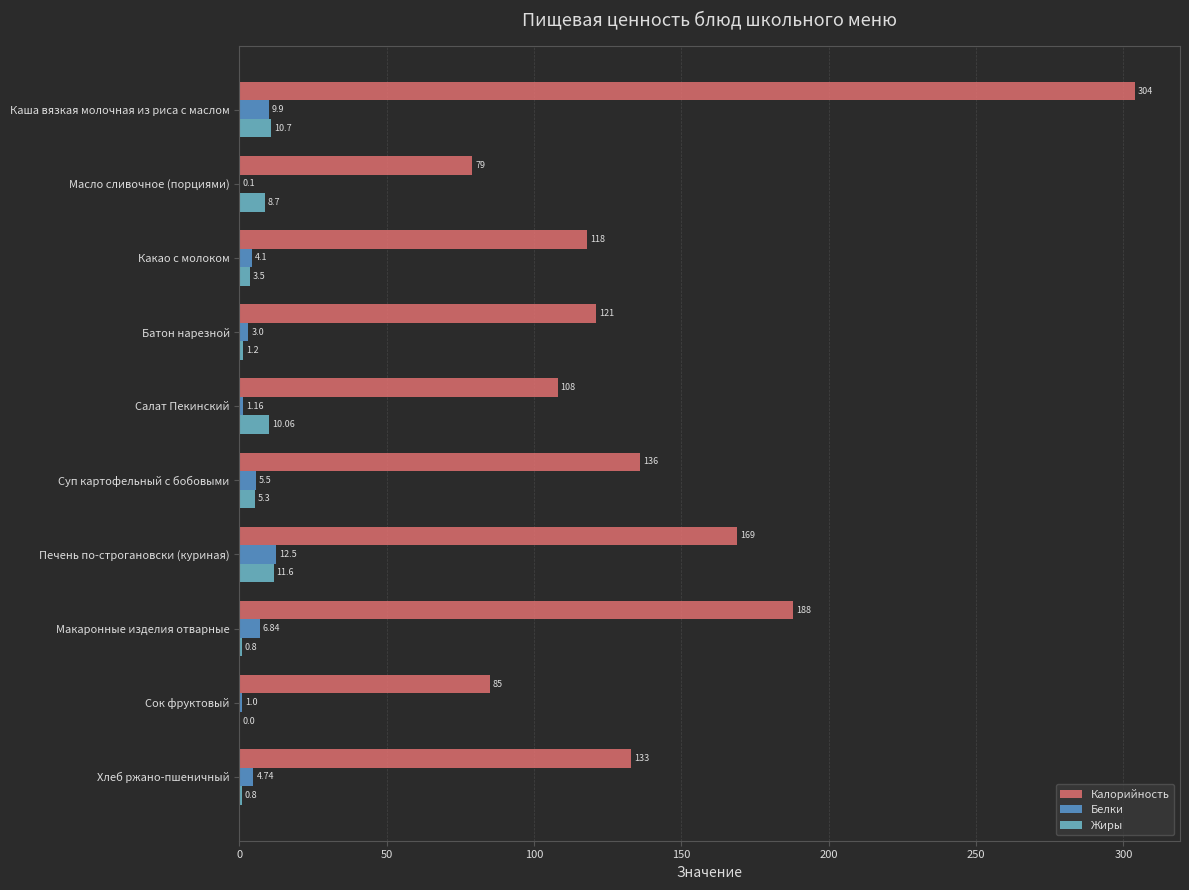

Between Масло сливочное (порциями) and Какао с молоком, which series saw the biggest shift?

Калорийность